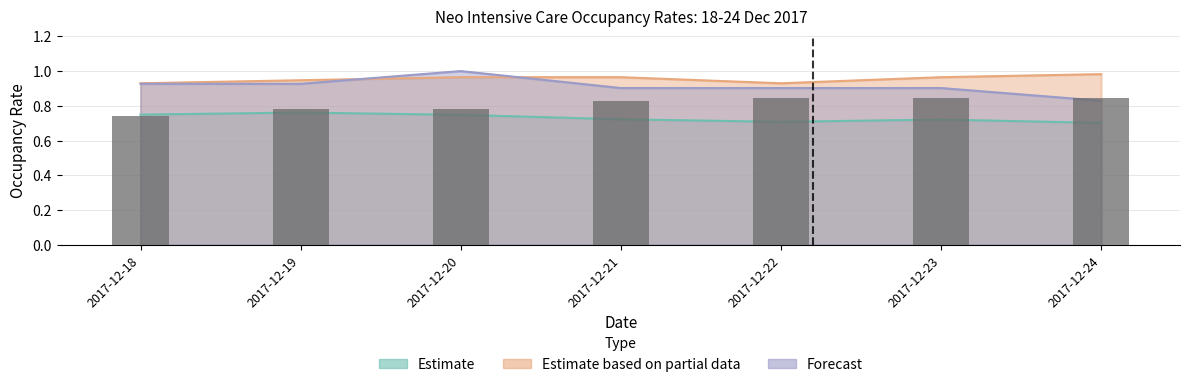

What is the average value?

0.8